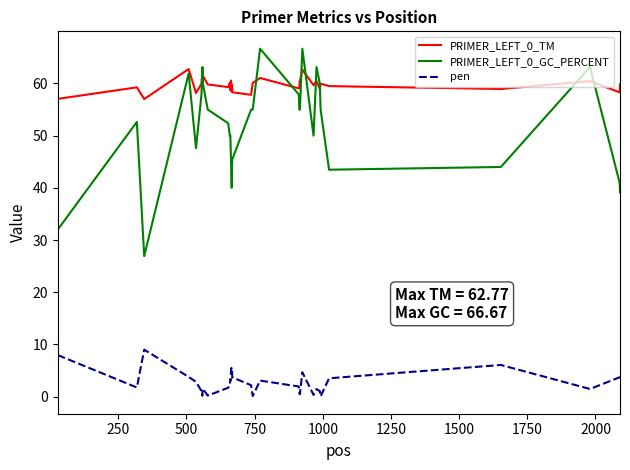

What is the minimum value for PRIMER_LEFT_0_TM?

57.0